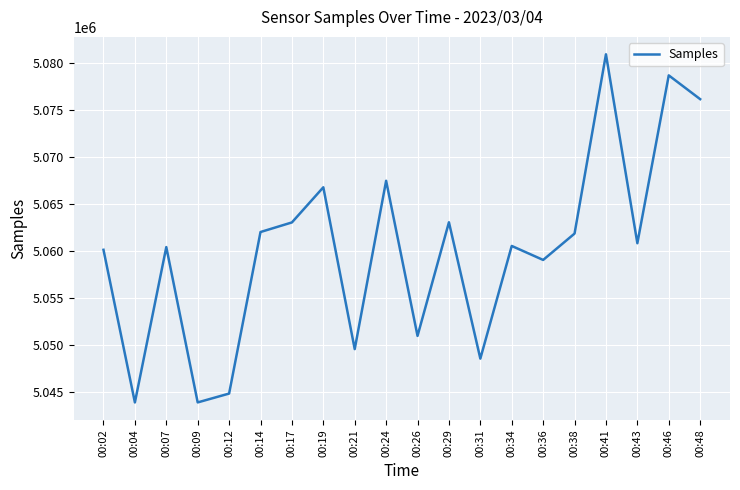

What is the maximum value shown in the chart?

5080923